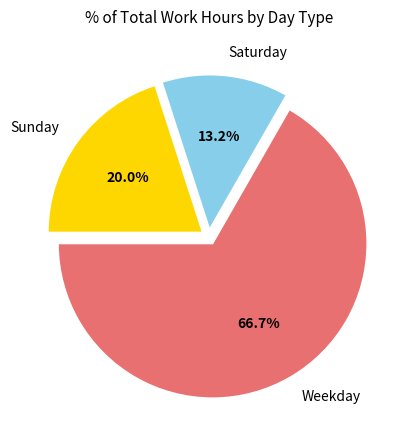

Is the sum of Saturday and Weekday greater than half?

Yes